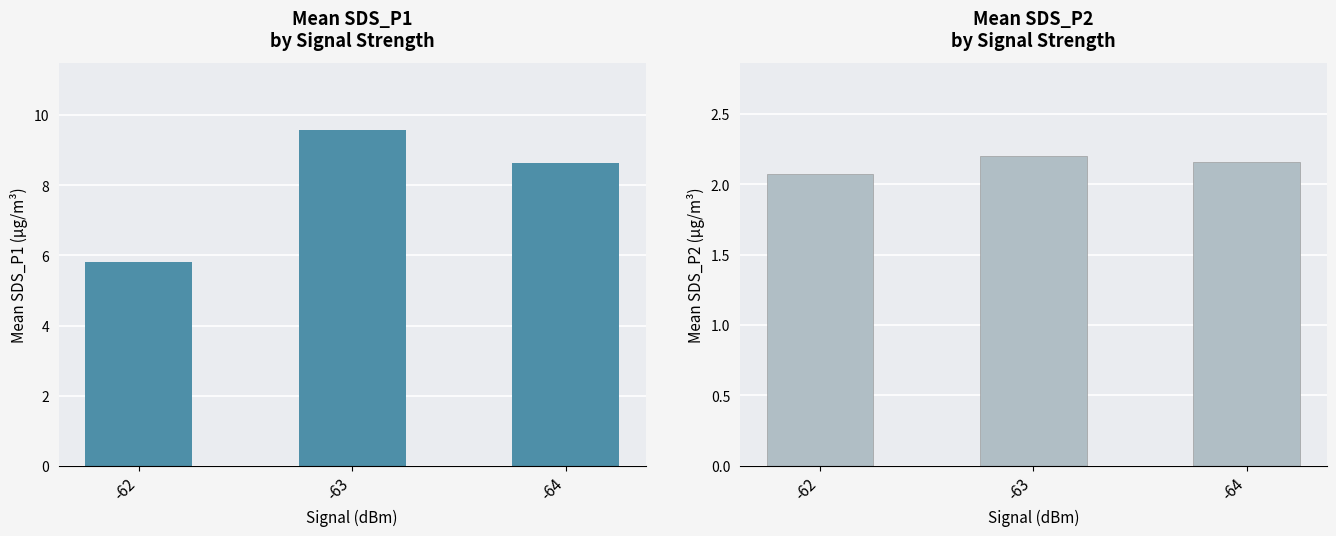

What is the greatest value displayed?

9.6